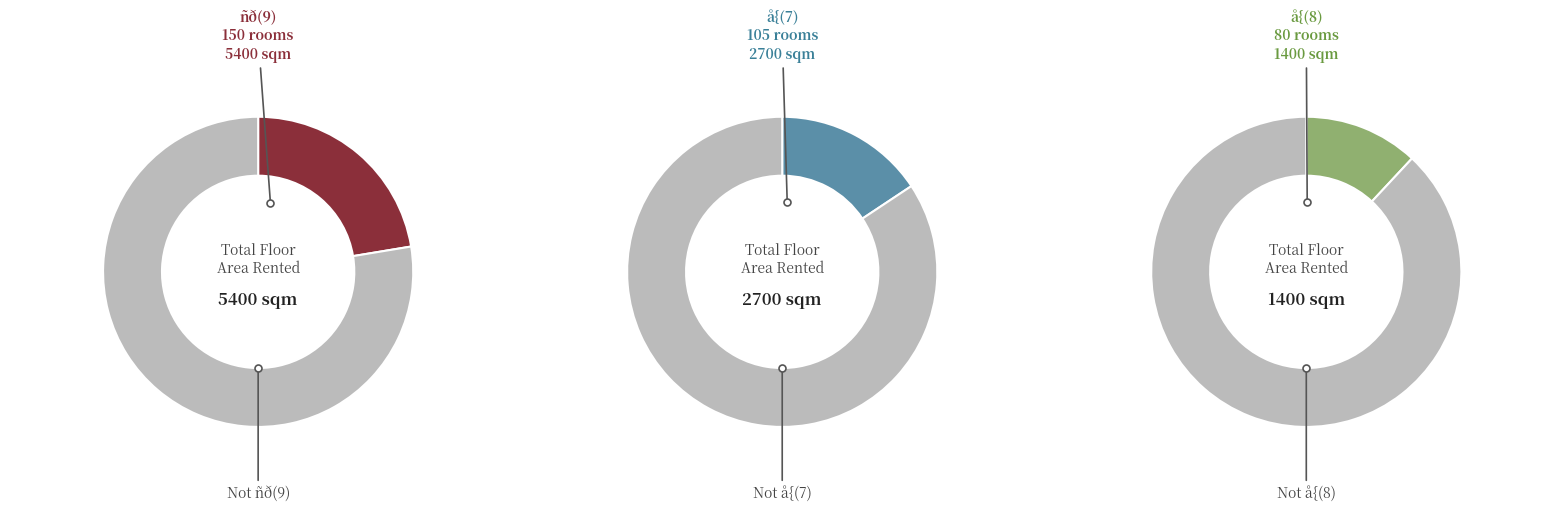

Count the number of slices in the pie.

6